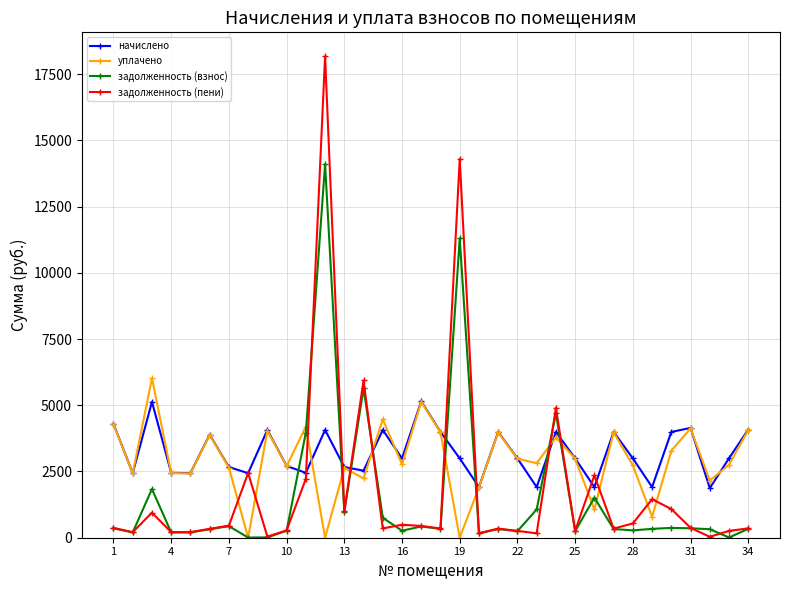

Rank the series by their maximum value, from lowest to highest.

начислено, уплачено, задолженность (взнос), задолженность (пени)